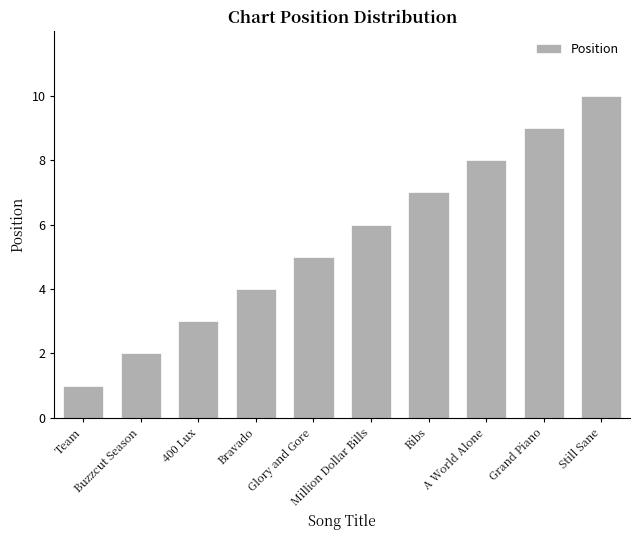

At which label is the value closest to 5?

Glory and Gore